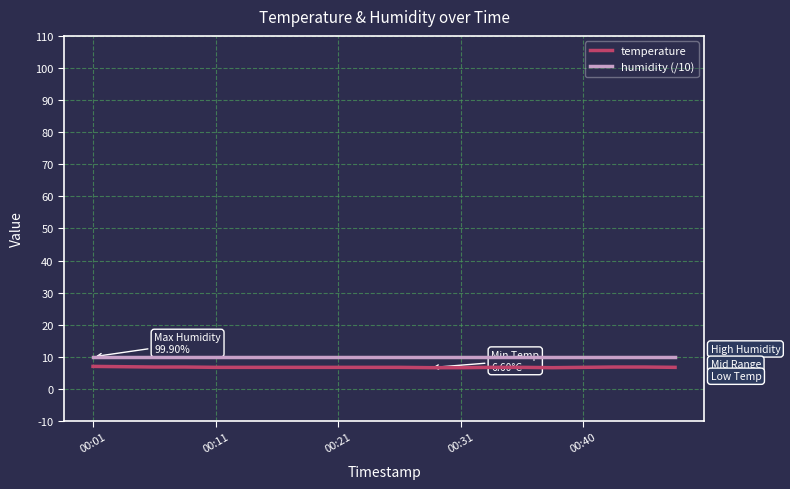

True or false: temperature and humidity (/10) intersect in this chart.

False